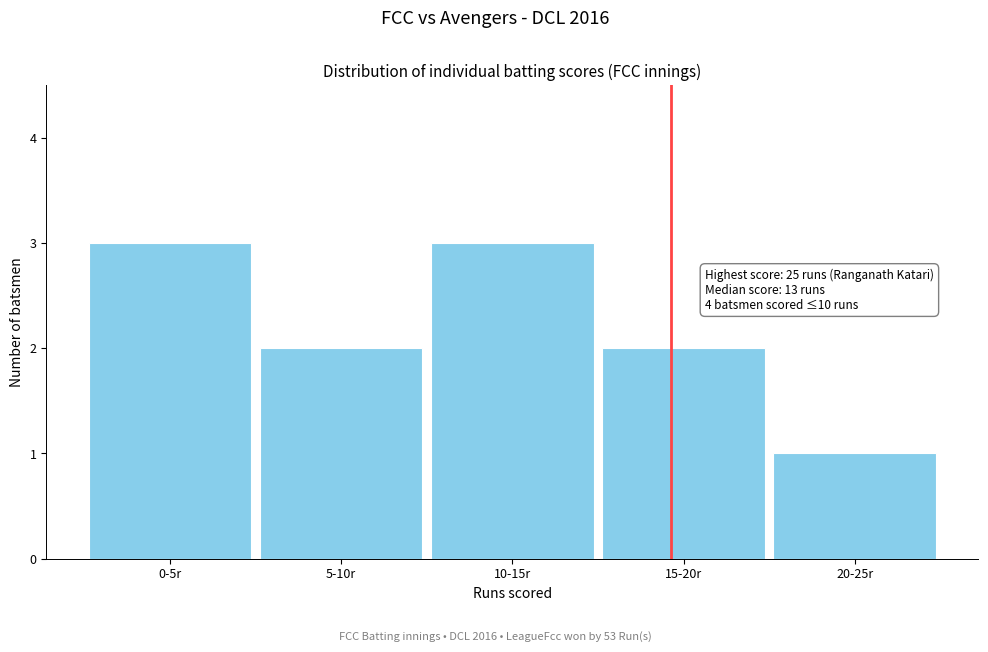

Reading left to right, transcribe all the data shown in this chart.

3	2	3	2	1